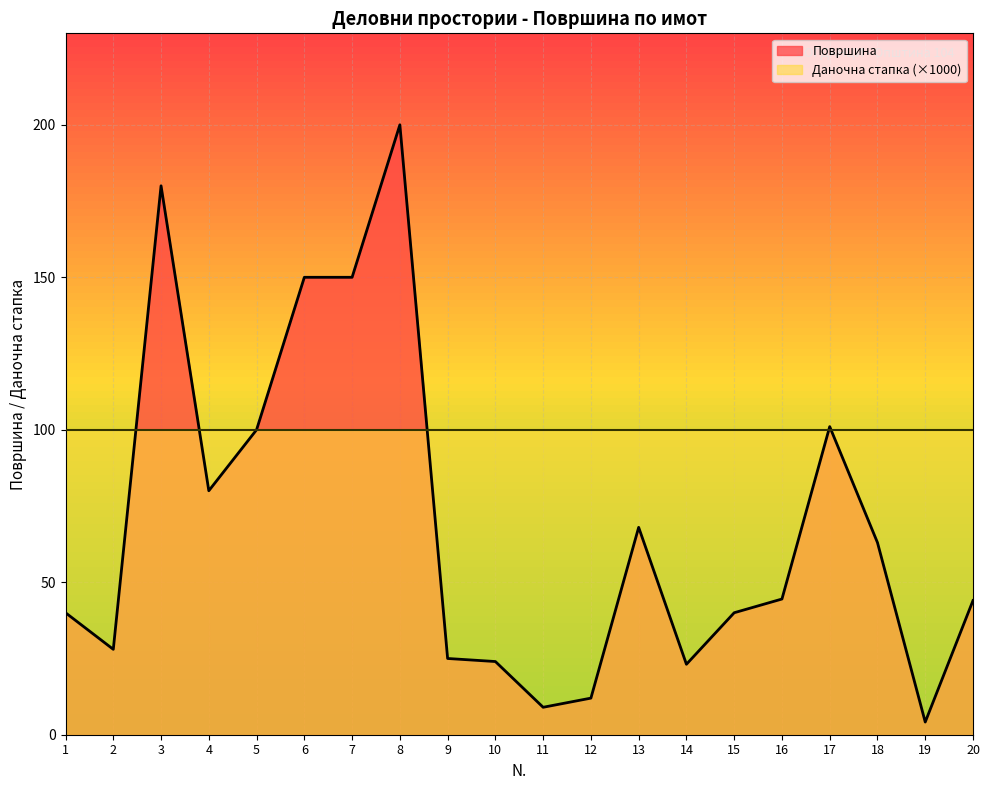

Count the number of categories in the chart.

20